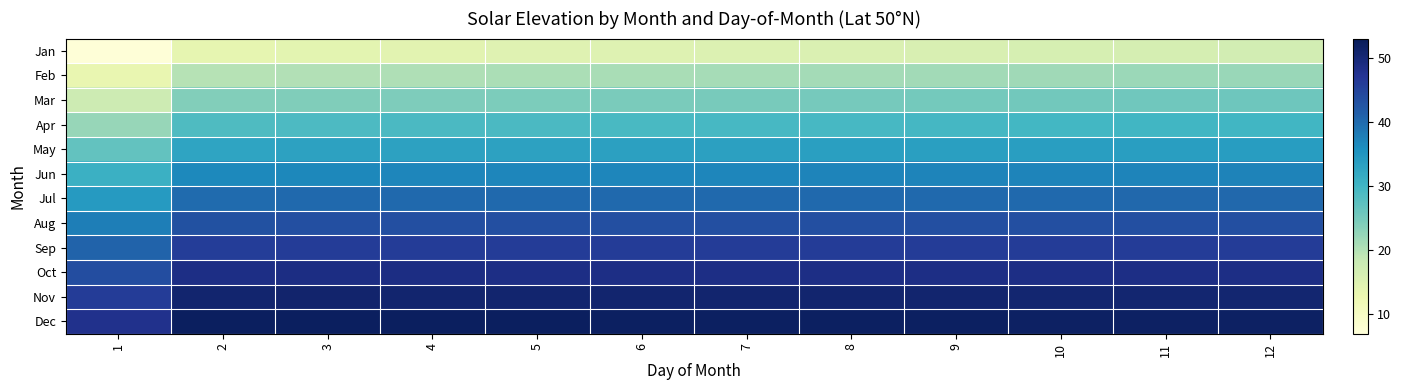

How many data points does each series have?

12